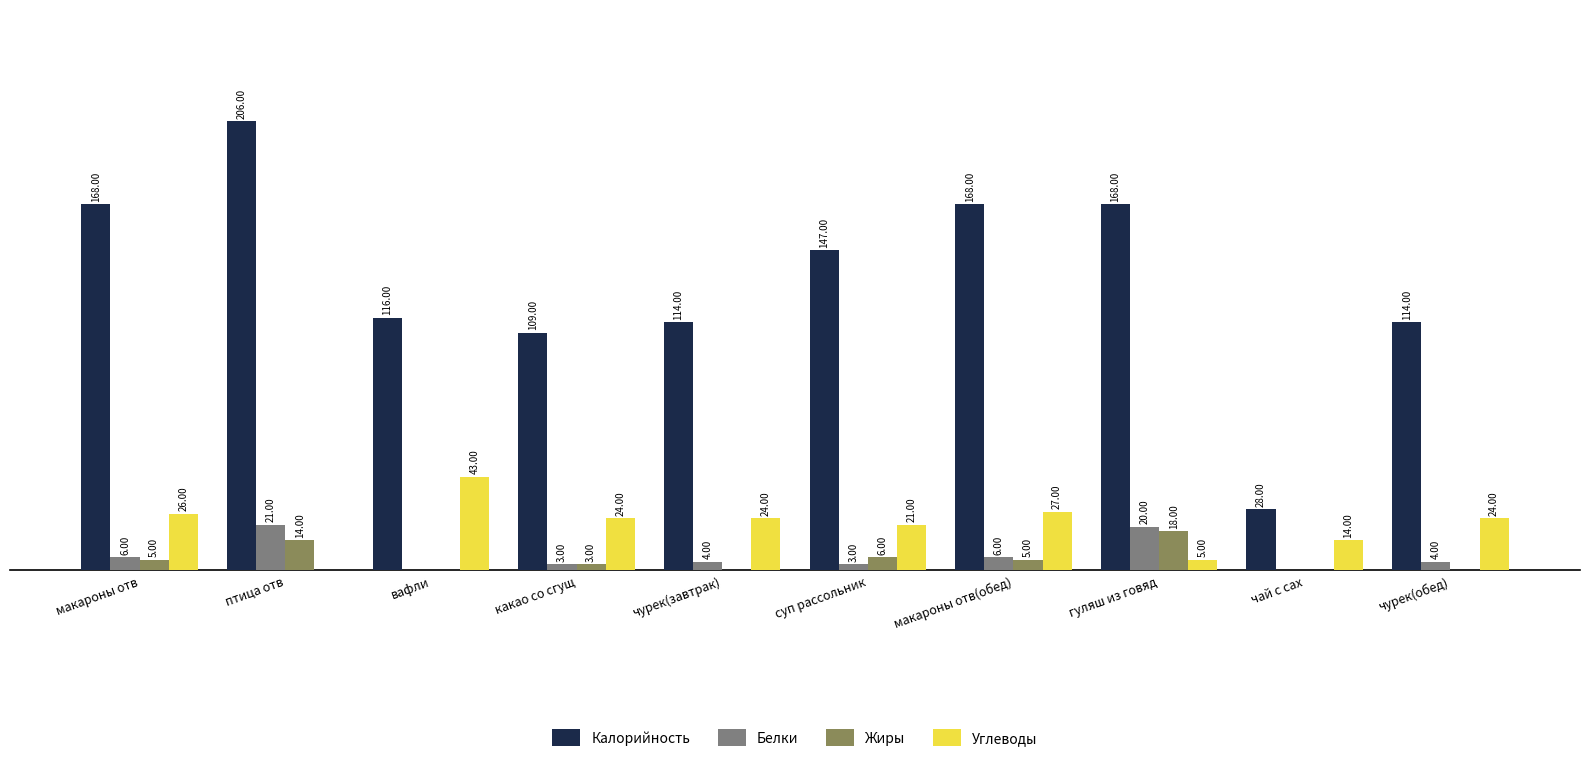

Where is Жиры nearest to the value 9?

суп рассольник